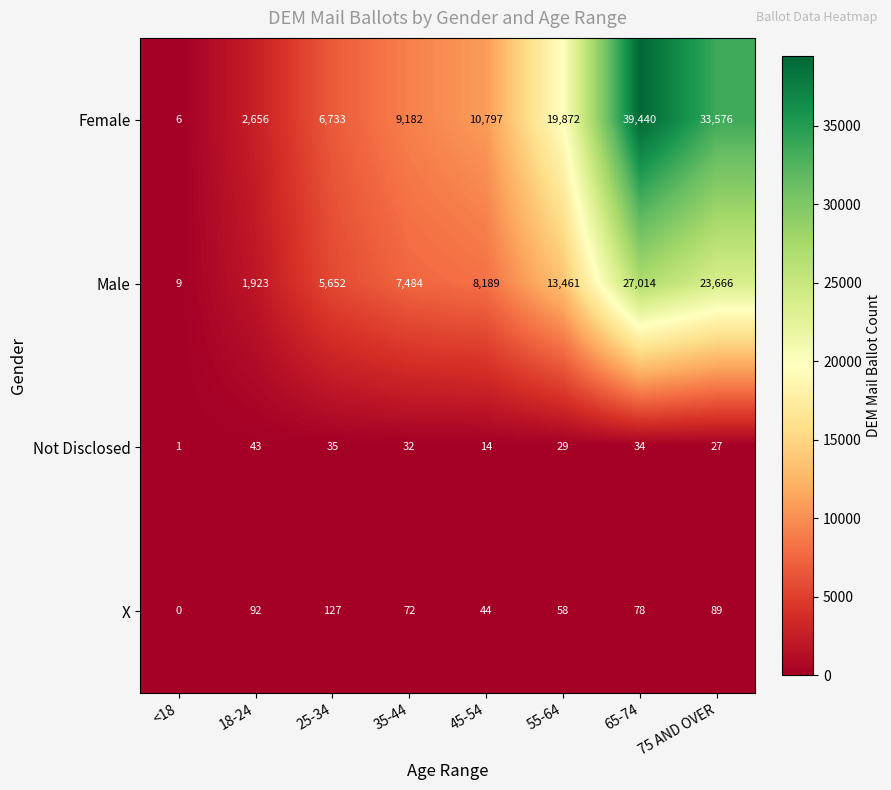

Rank the series by their maximum value, from highest to lowest.

Female, Male, X, Not Disclosed